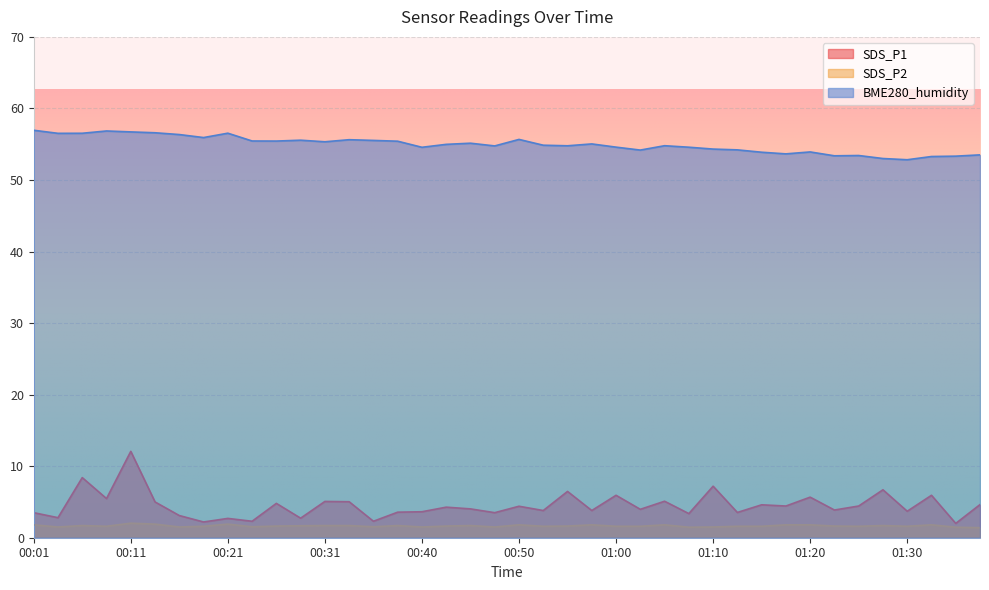

Reading left to right, what are all the values shown in this chart?

SDS_P1: 00:01=3.5	00:04=2.8	00:06=8.4	00:09=5.5	00:11=12.1	00:13=5.0	00:16=3.1	00:18=2.2	00:21=2.7	00:23=2.3	00:26=4.8	00:28=2.7	00:31=5.1	00:33=5.0	00:36=2.3	00:38=3.6	00:40=3.6	00:43=4.3	00:45=4.0	00:48=3.5	00:50=4.4	00:53=3.8	00:55=6.5	00:58=3.8	01:00=5.9	01:03=4.0	01:05=5.1	01:08=3.4	01:10=7.2	01:12=3.5	01:15=4.6	01:17=4.4	01:20=5.7	01:22=3.9	01:25=4.4	01:27=6.7	01:30=3.7	01:32=5.9	01:35=2.0	01:37=4.6
SDS_P2: 00:01=1.8	00:04=1.5	00:06=1.7	00:09=1.6	00:11=2.0	00:13=1.9	00:16=1.5	00:18=1.6	00:21=1.9	00:23=1.5	00:26=1.6	00:28=1.7	00:31=1.7	00:33=1.7	00:36=1.5	00:38=1.7	00:40=1.5	00:43=1.6	00:45=1.7	00:48=1.5	00:50=1.8	00:53=1.6	00:55=1.6	00:58=1.8	01:00=1.6	01:03=1.6	01:05=1.8	01:08=1.5	01:10=1.5	01:12=1.6	01:15=1.6	01:17=1.8	01:20=1.8	01:22=1.6	01:25=1.6	01:27=1.7	01:30=1.6	01:32=1.8	01:35=1.5	01:37=1.4
BME280_humidity: 00:01=57.0	00:04=56.5	00:06=56.5	00:09=56.9	00:11=56.7	00:13=56.6	00:16=56.4	00:18=55.9	00:21=56.5	00:23=55.5	00:26=55.4	00:28=55.6	00:31=55.3	00:33=55.6	00:36=55.5	00:38=55.4	00:40=54.6	00:43=55.0	00:45=55.1	00:48=54.8	00:50=55.7	00:53=54.9	00:55=54.8	00:58=55.0	01:00=54.6	01:03=54.2	01:05=54.8	01:08=54.6	01:10=54.3	01:12=54.2	01:15=53.9	01:17=53.6	01:20=53.9	01:22=53.4	01:25=53.4	01:27=53.0	01:30=52.8	01:32=53.3	01:35=53.3	01:37=53.5